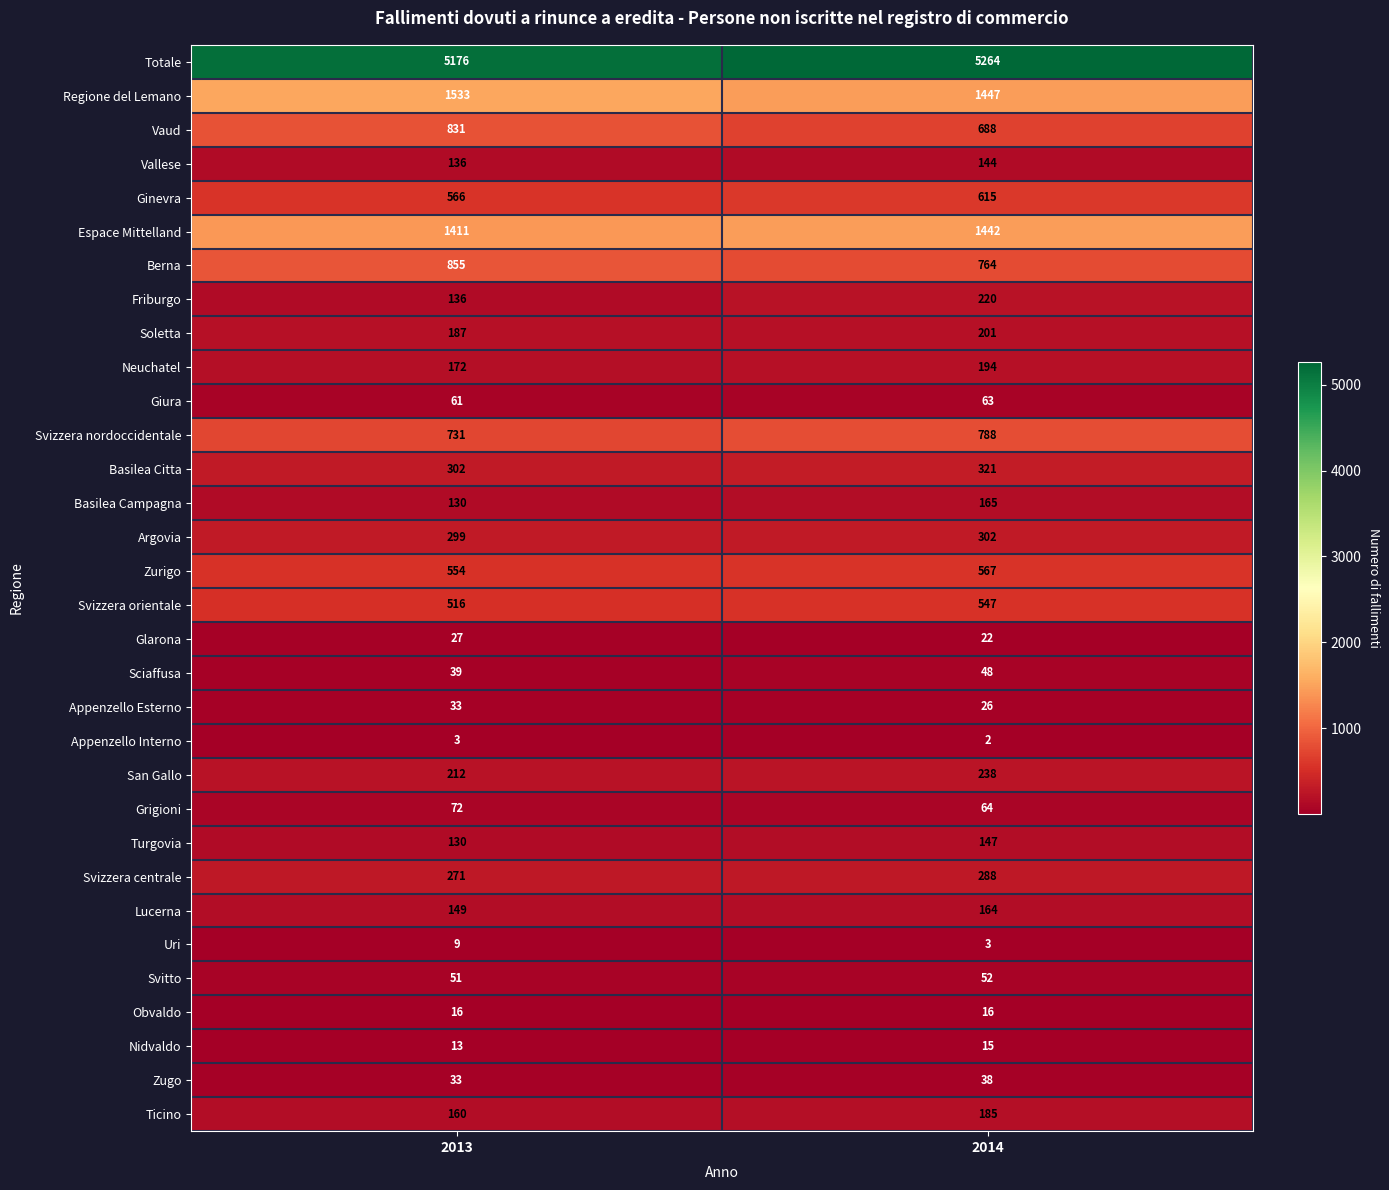

What is the sum of all San Gallo values?

450